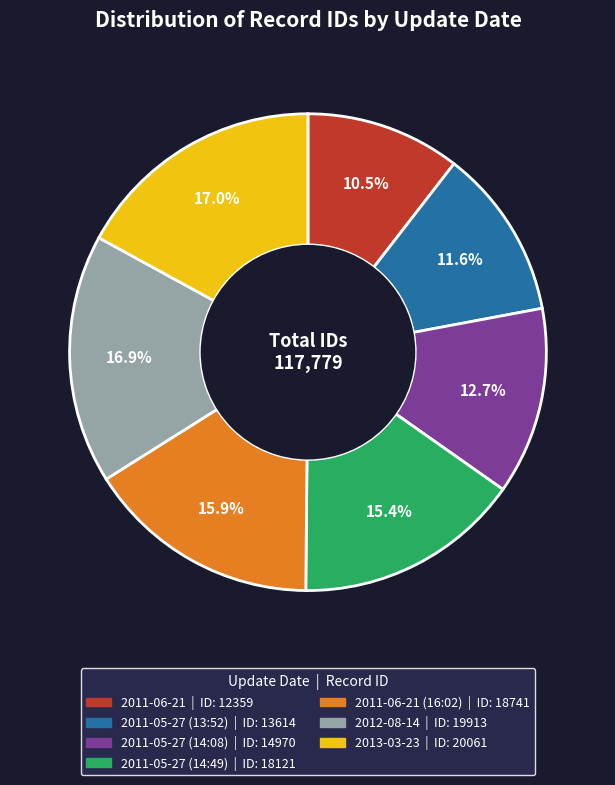

Is there a majority slice in this chart?

No